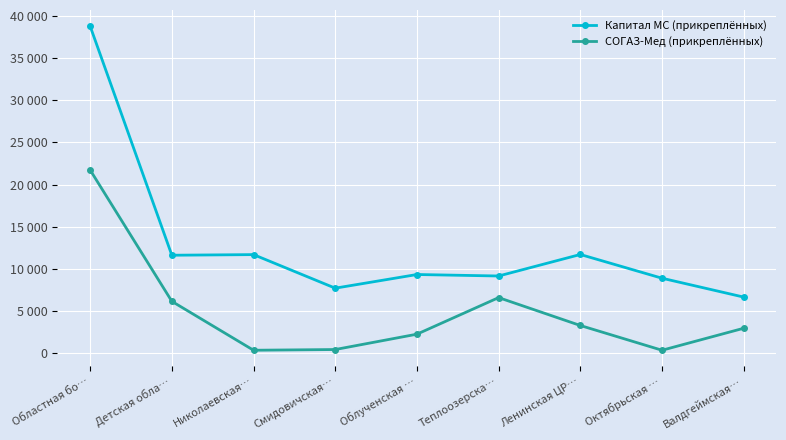

At which category is the sum across all series the highest?

Областная бо…